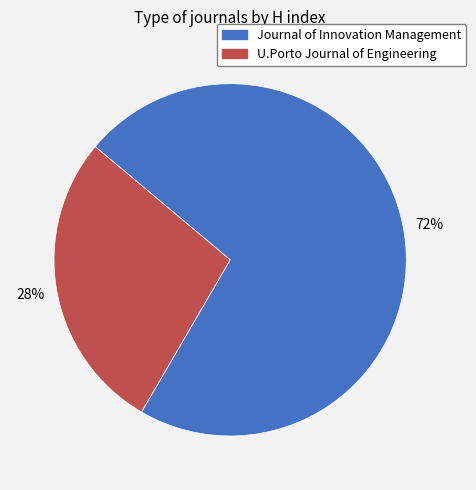

Count the number of slices in the pie.

2